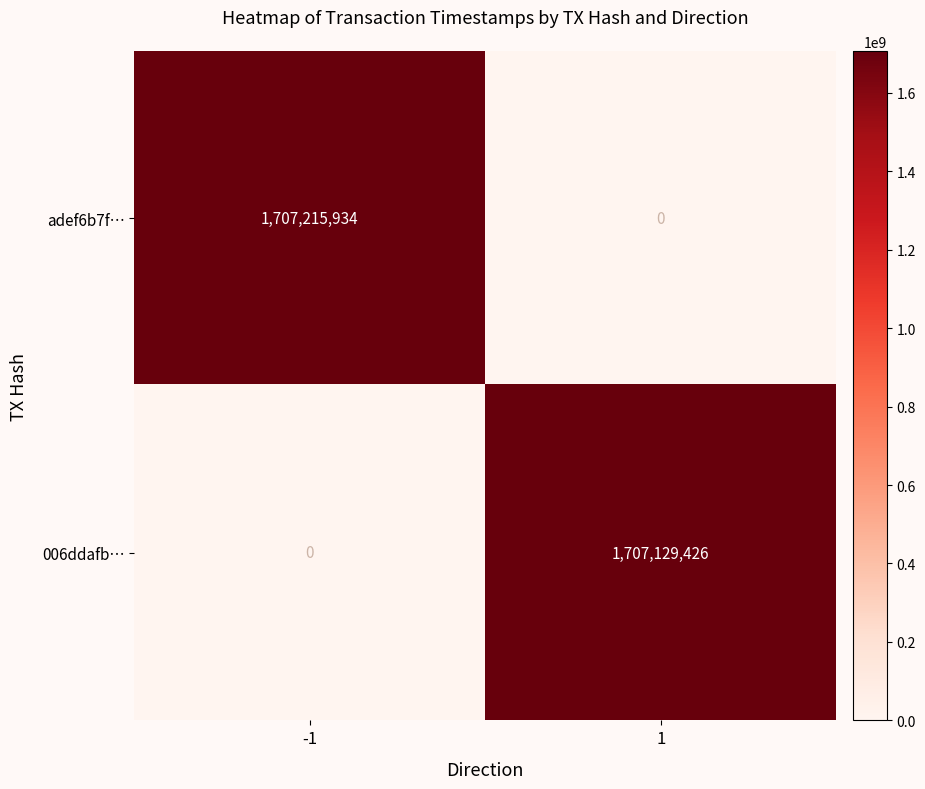

At how many categories does at least one series exceed 1390795224?

2